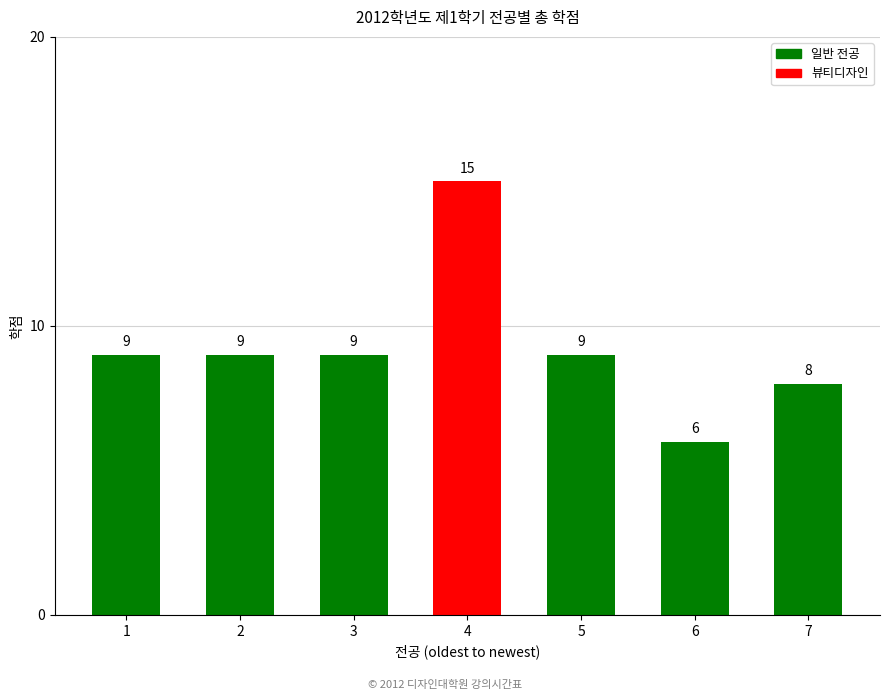

The value at 5 is 9. True or false?

True